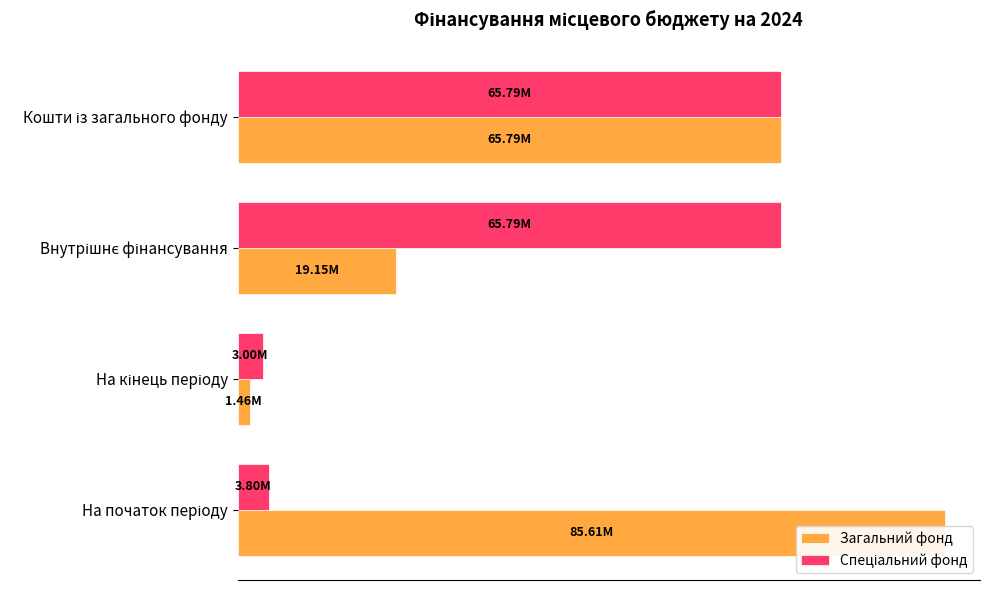

How many groups of bars are there?

4